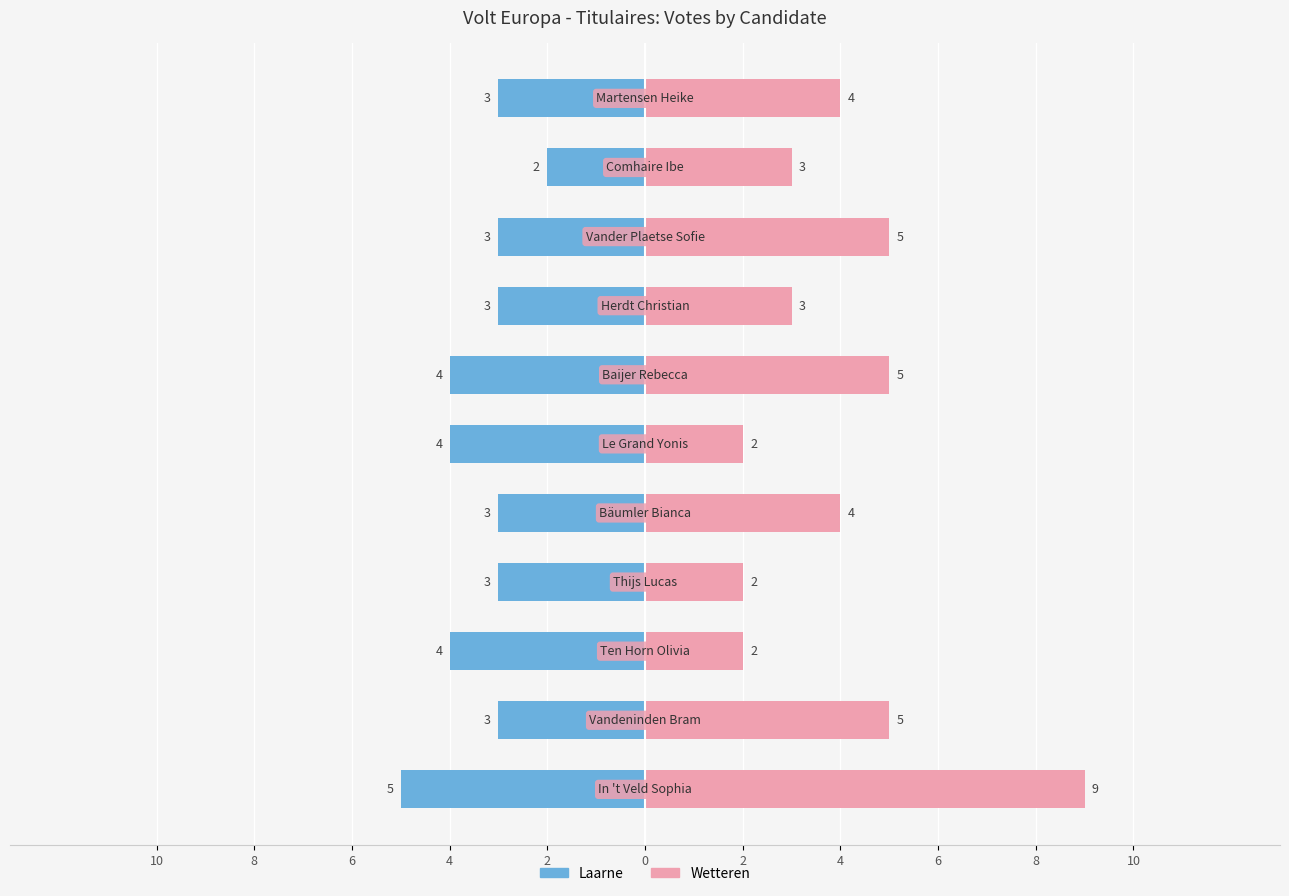

Rank the series by their average value, from lowest to highest.

Laarne, Wetteren